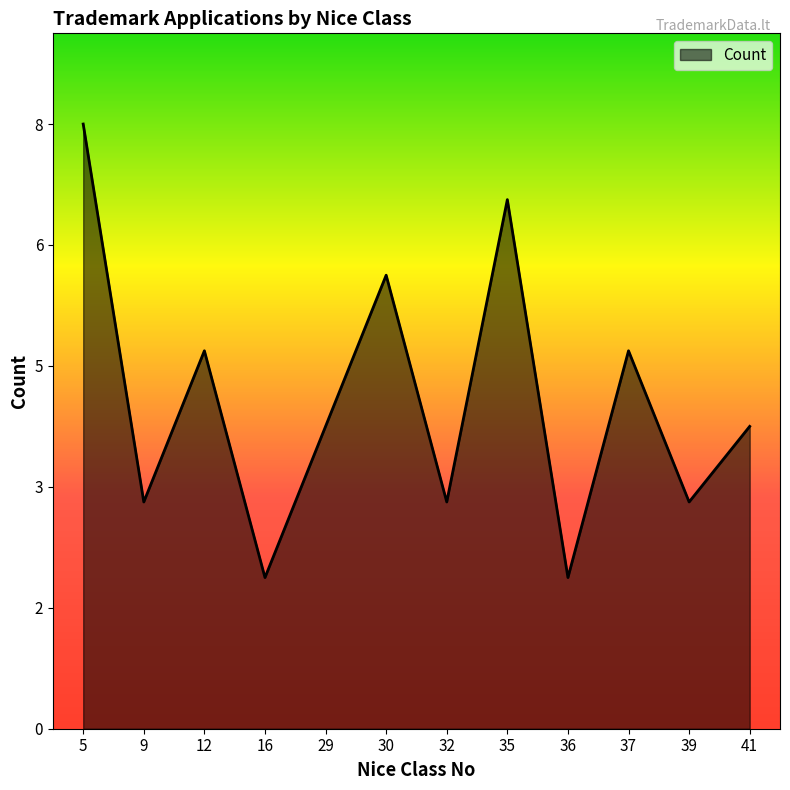

True or false: the data shows 8 at 5.

True